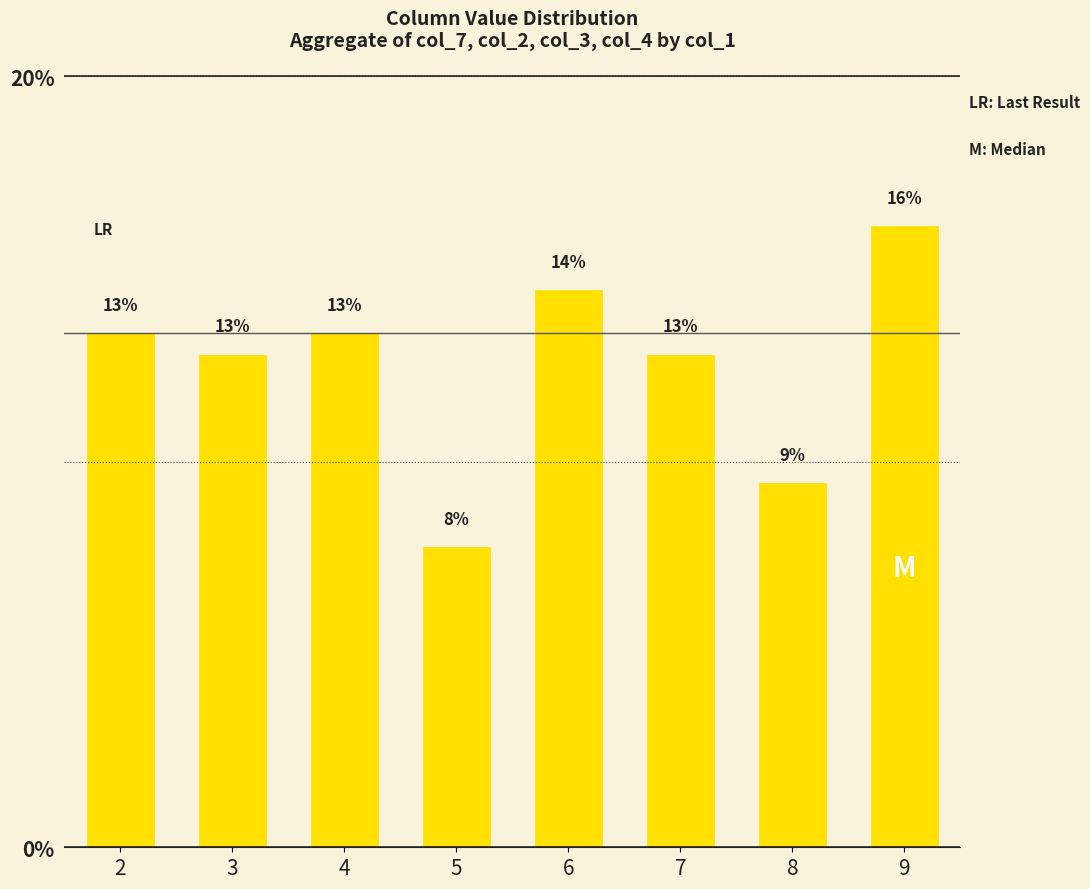

What is the difference between the values at 7 and 9?

3.3